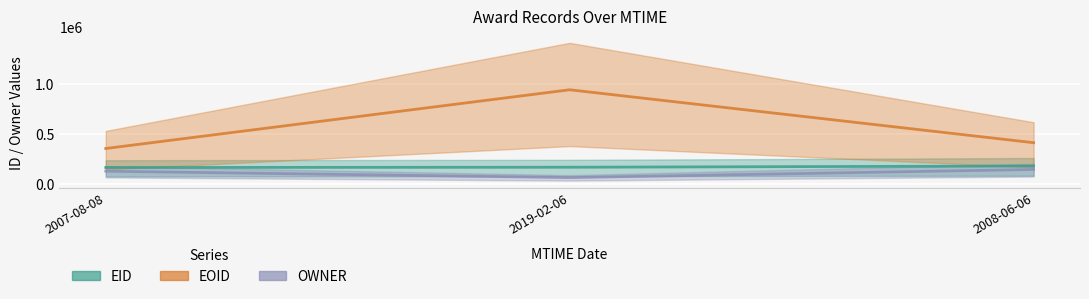

Where is EOID nearest to the value 644914?

2008-06-06